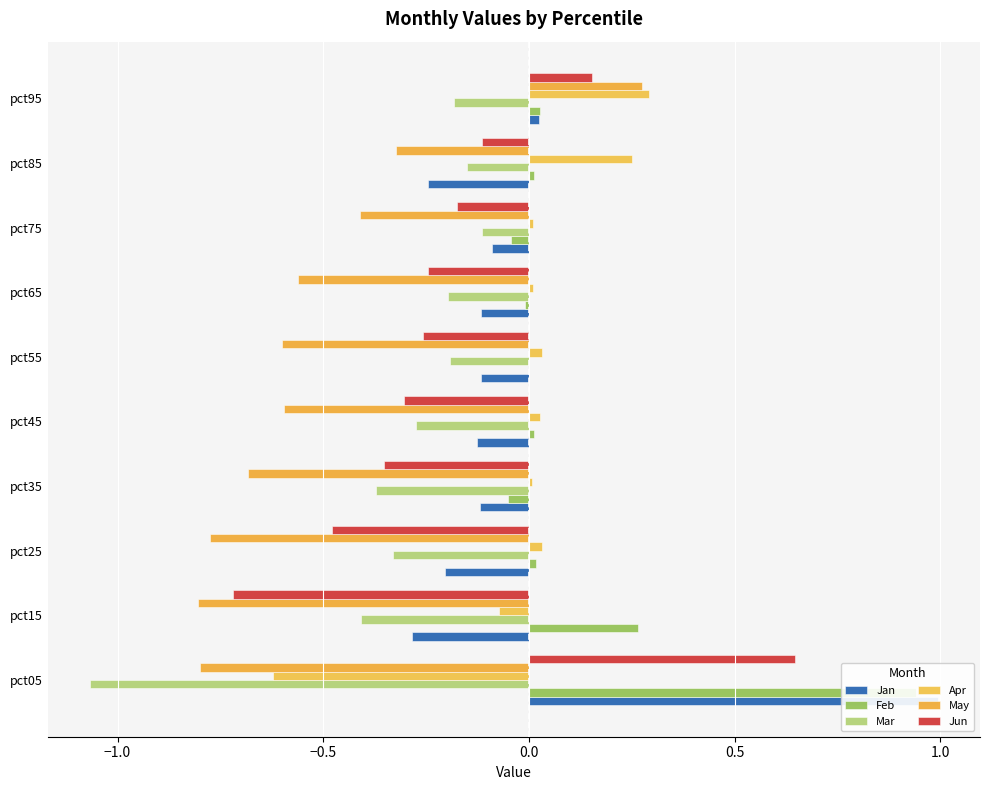

The value of May at pct15 is -0.2. True or false?

False